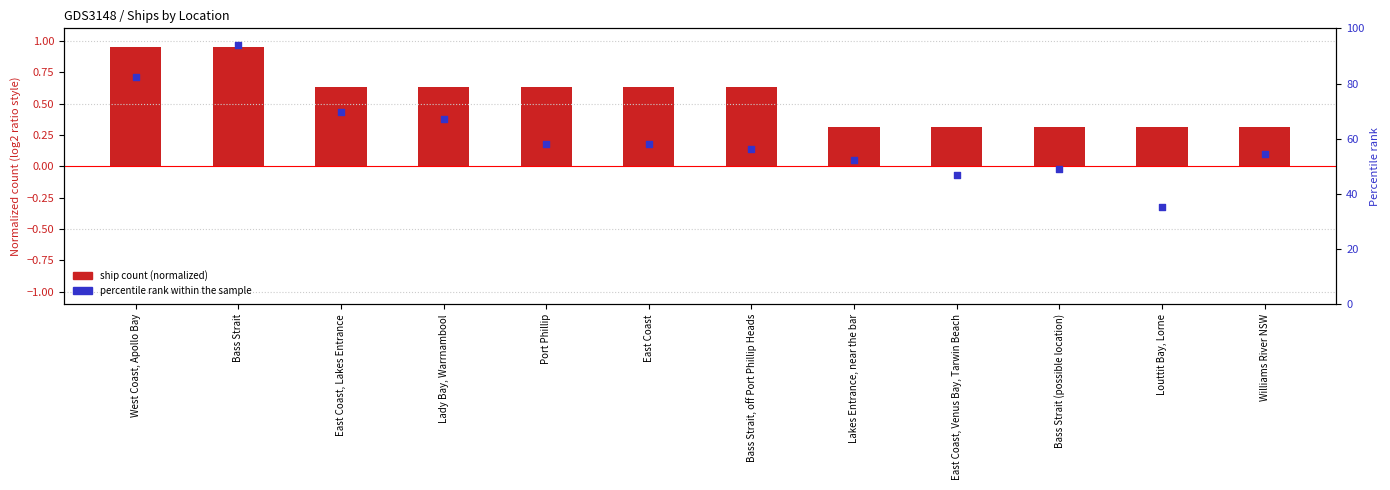

Which series has the largest Y range (max minus min)?

percentile rank within sample